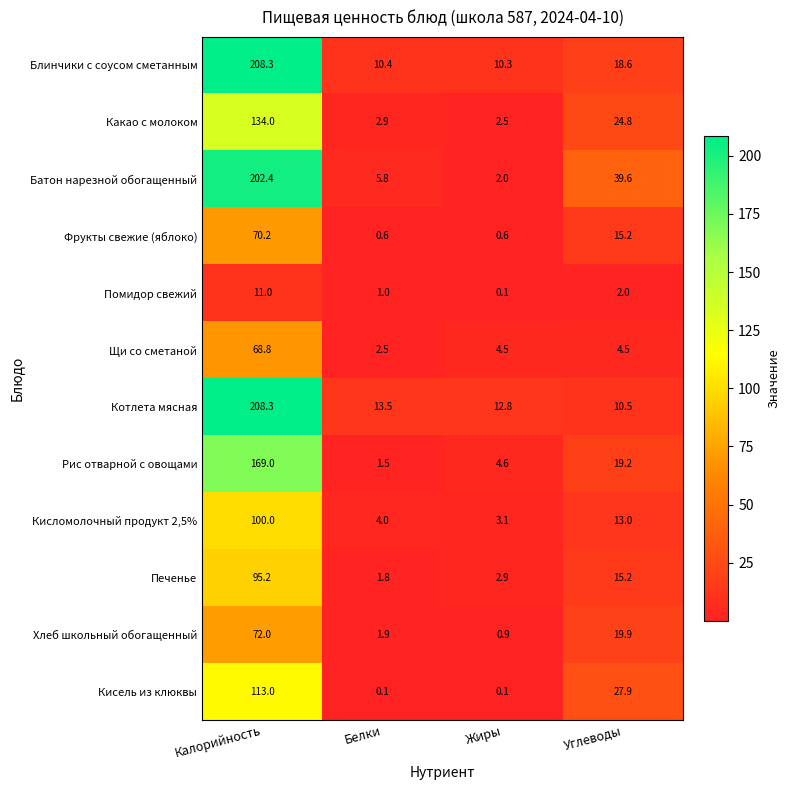

Is it true that Блинчики с соусом сметанным equals 10.3 at Жиры?

True